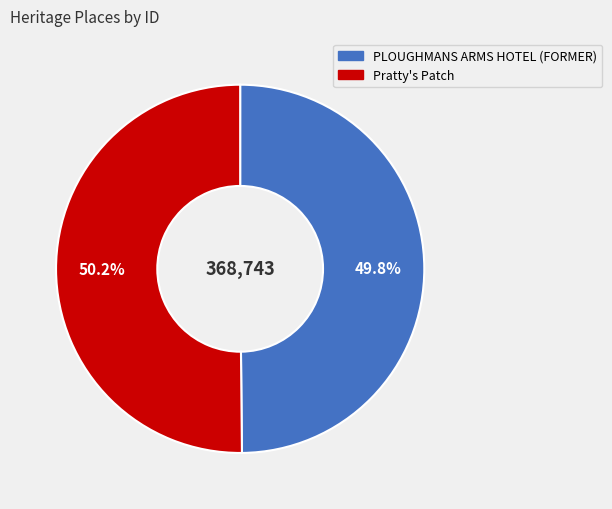

To the nearest percent, what is the average slice percentage?

50%